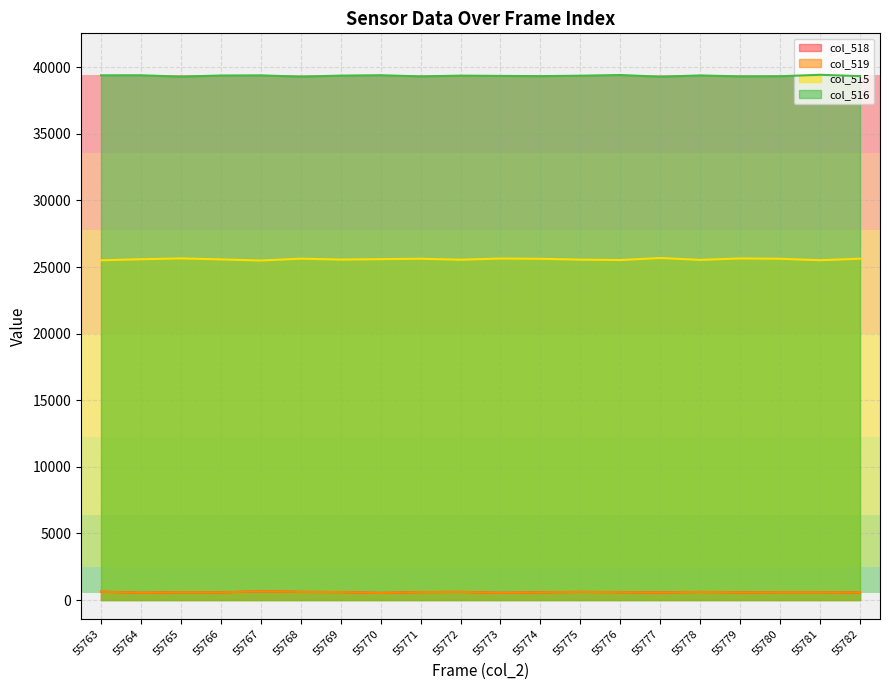

Which label corresponds to the largest value in the chart?

55781